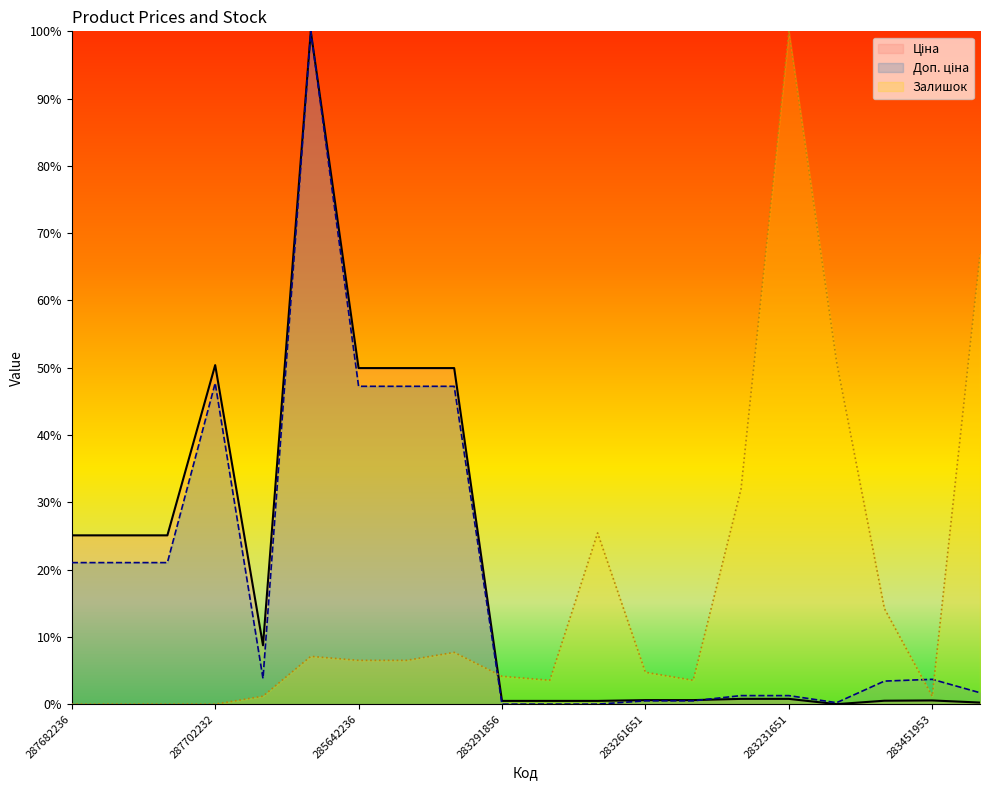

What is the maximum value for Залишок?

100.0